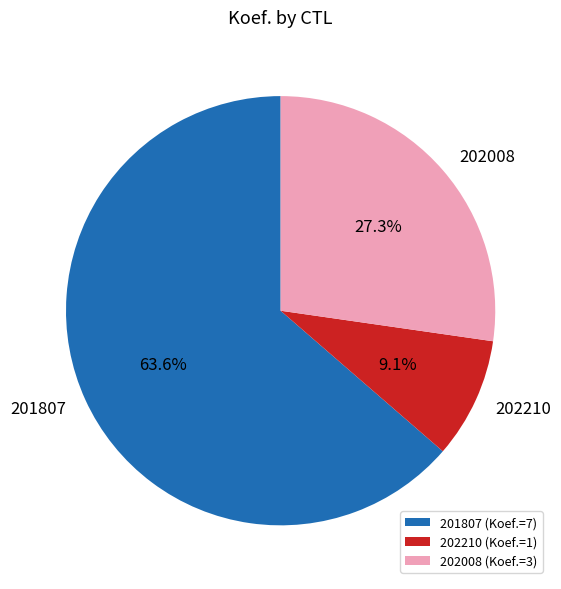

Rank the categories by value from lowest to highest.

202210, 202008, 201807